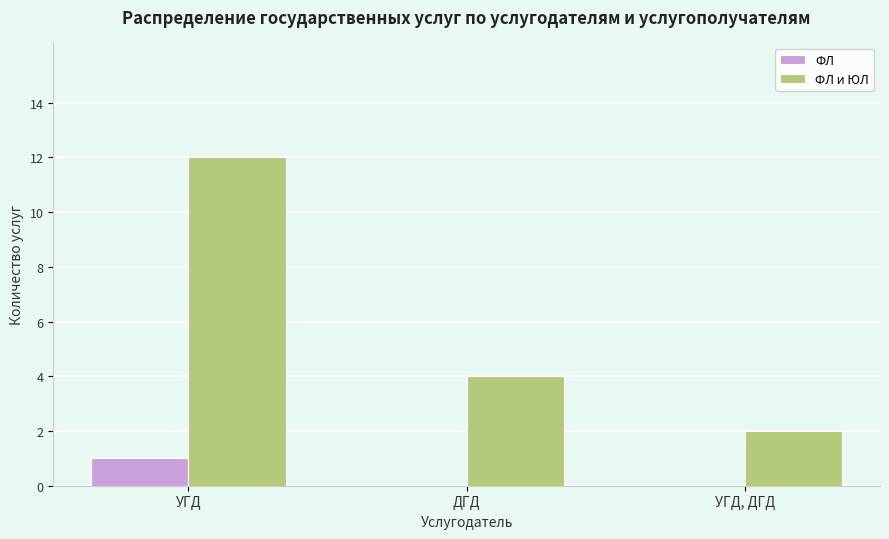

What is the highest value of the ФЛ и ЮЛ series?

12